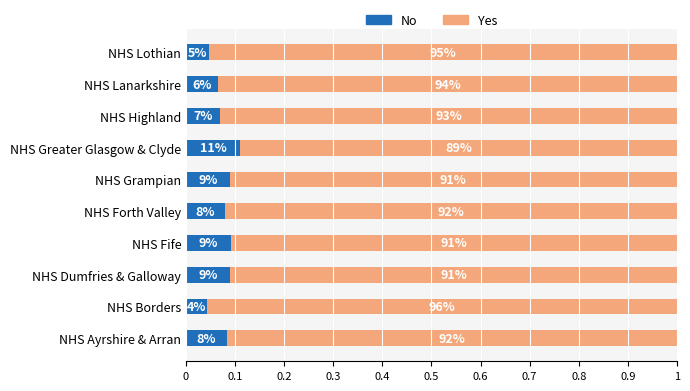

What are all the series names shown in the legend?

No, Yes